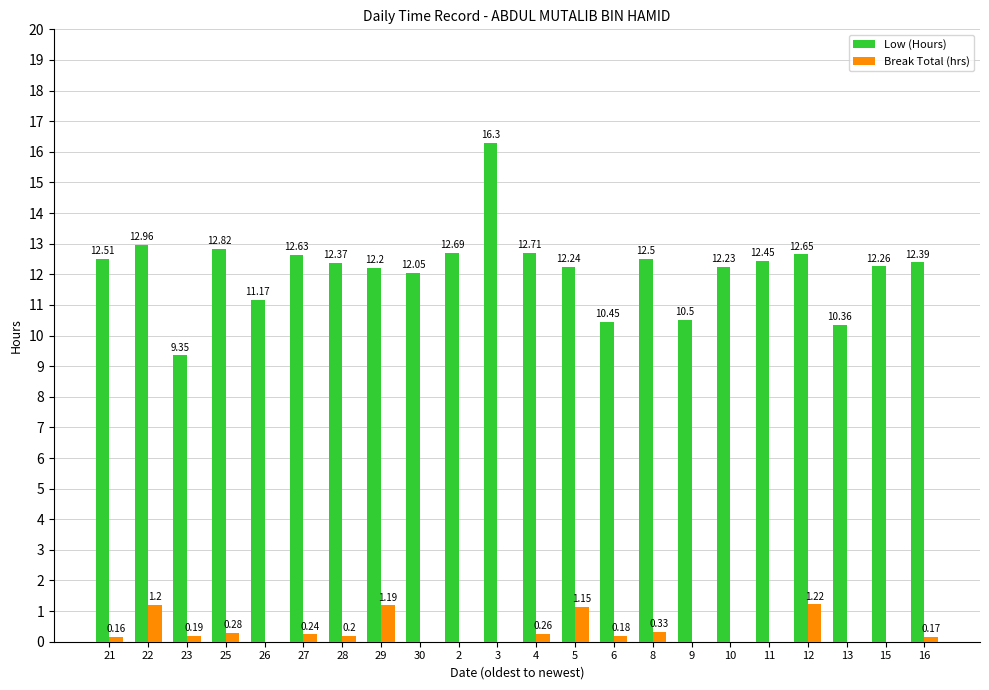

How many distinct data groups are displayed?

2